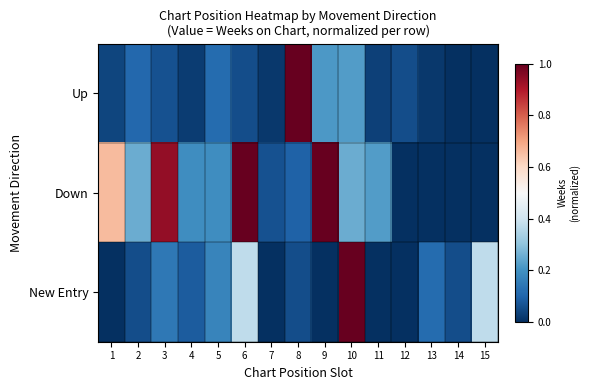

Which series has the largest range (max minus min)?

Up